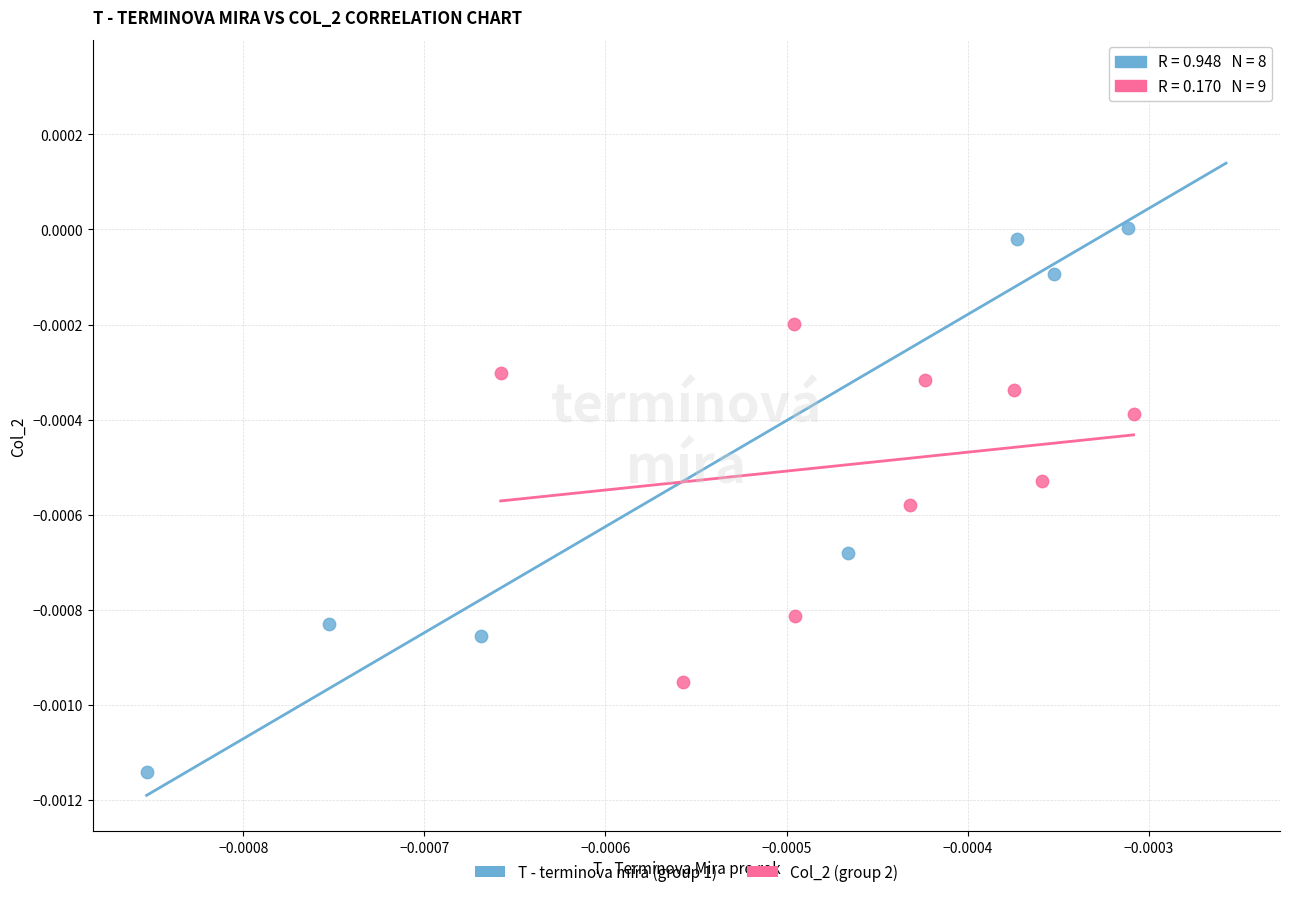

Which series reaches the minimum Y coordinate?

T - terminova mira (group 1)